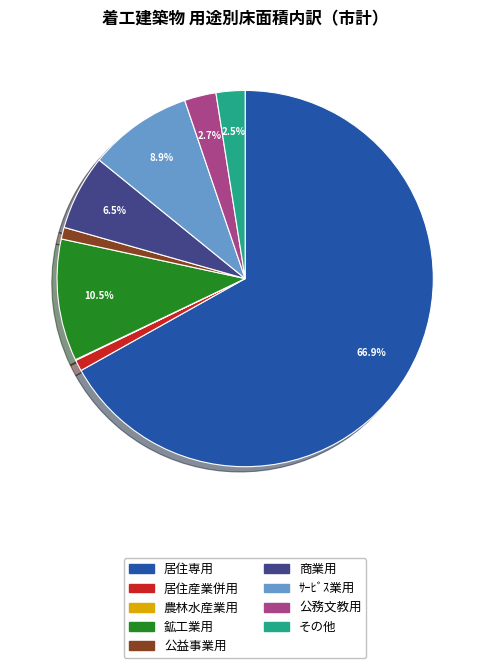

Which slice represents more than half of the pie?

居住専用